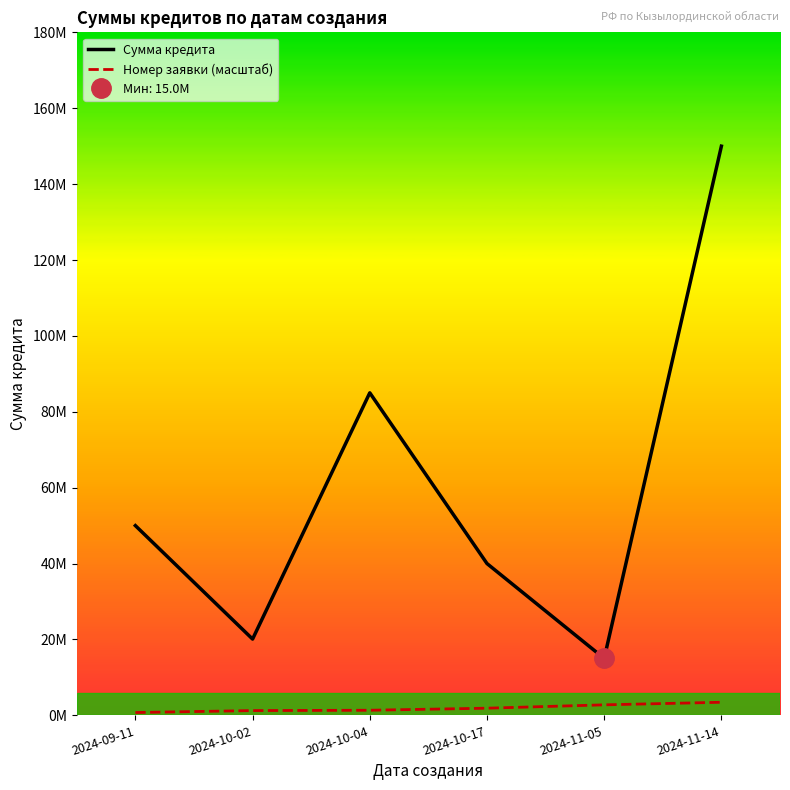

What is the total value across all series at 2024-11-05?

17769000